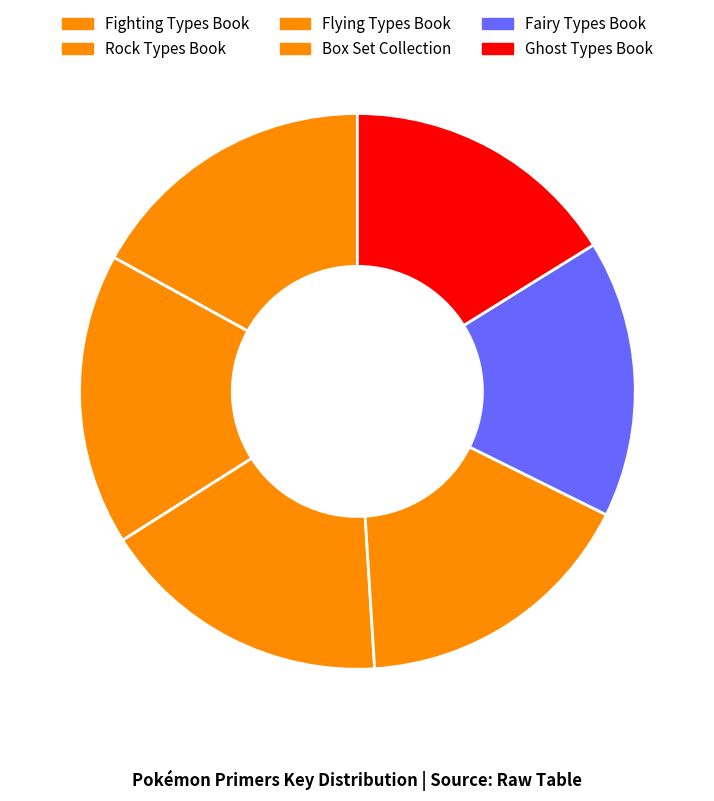

Is it true that Flying Types Book is 17% of the pie?

True